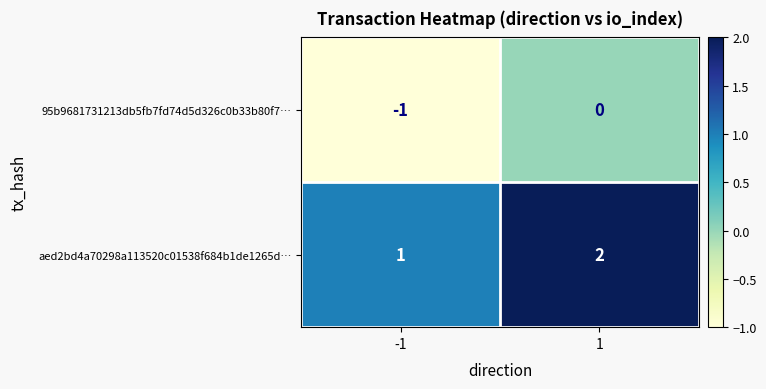

List the labels in order of 95b9681731213db5fb7fd74d5d326c0b33b80f7… value, largest first.

1, -1